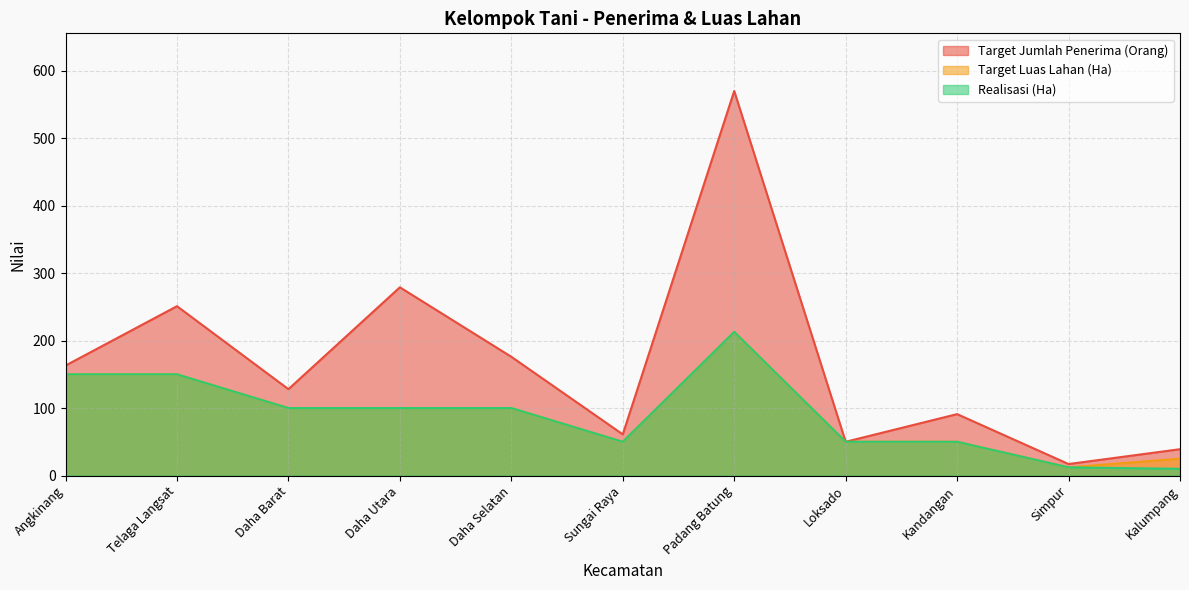

True or false: Target Jumlah Penerima (Orang) and Realisasi (Ha) intersect in this chart.

False